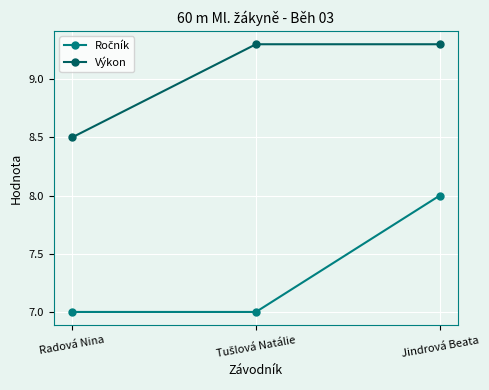

What is the difference between the second highest and minimum values in the Výkon series?

0.8